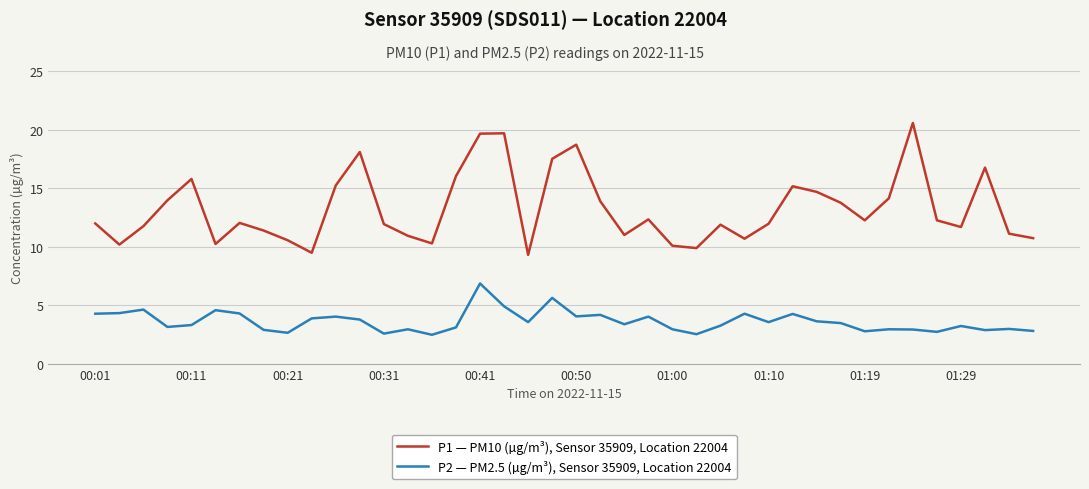

True or false: P2 — PM2.5 (µg/m³), Sensor 35909, Location 22004 and P1 — PM10 (µg/m³), Sensor 35909, Location 22004 intersect in this chart.

False